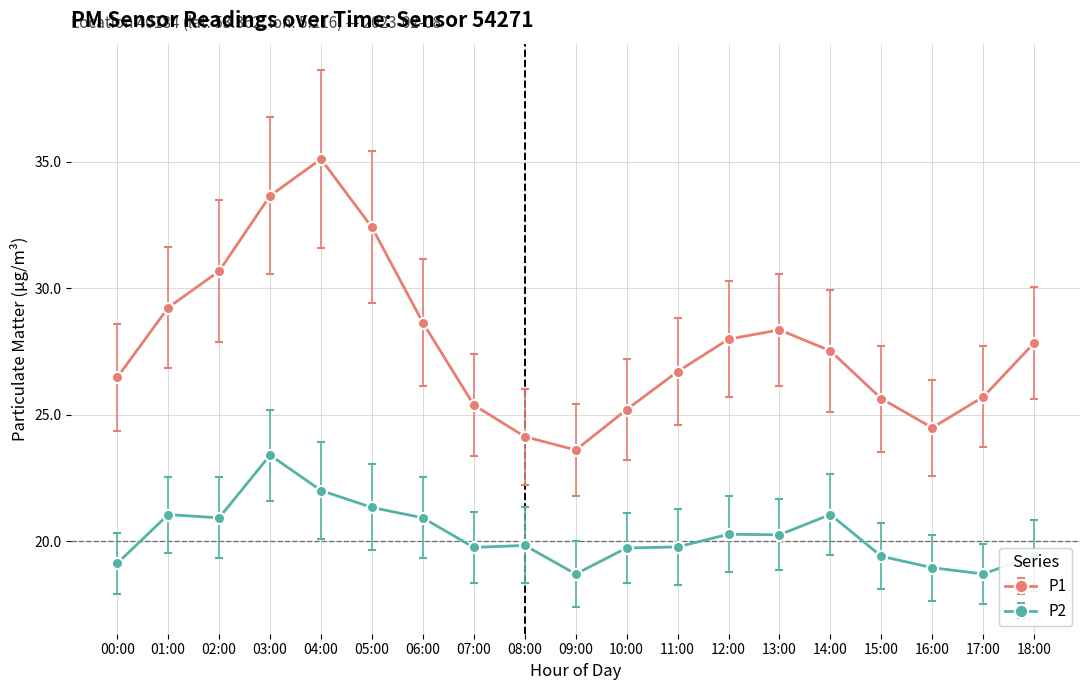

Which series has the largest range (max minus min)?

P1